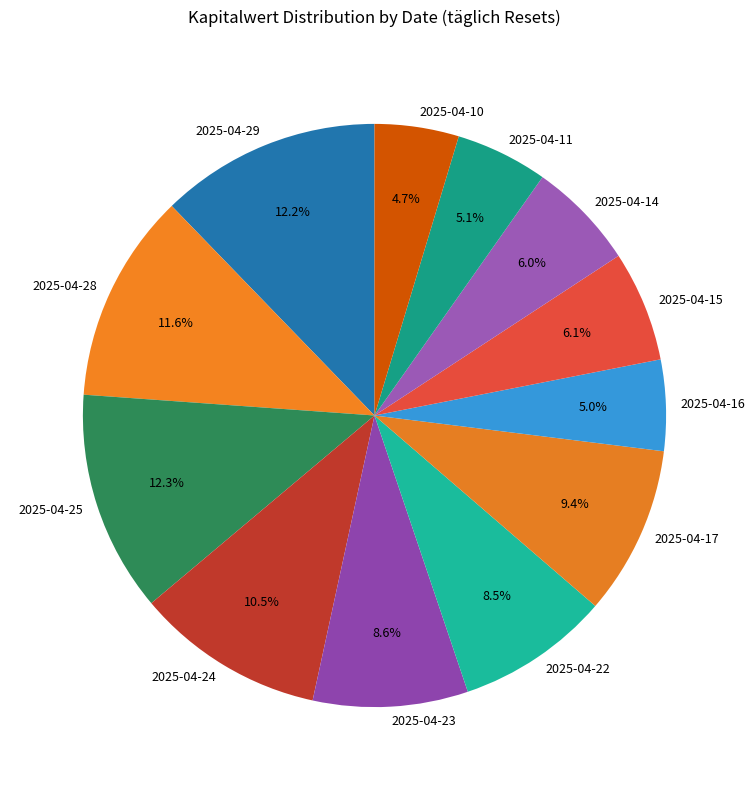

Do 2025-04-24 and 2025-04-29 together represent more than half of the pie?

No